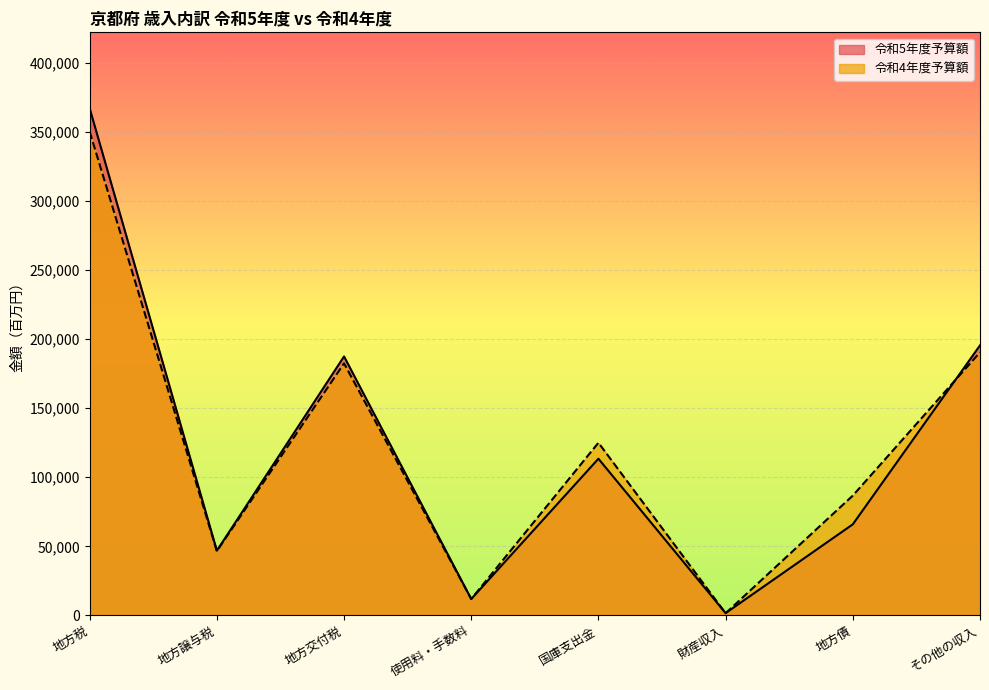

The value of 令和5年度予算額 at 地方税 is 367186. True or false?

True